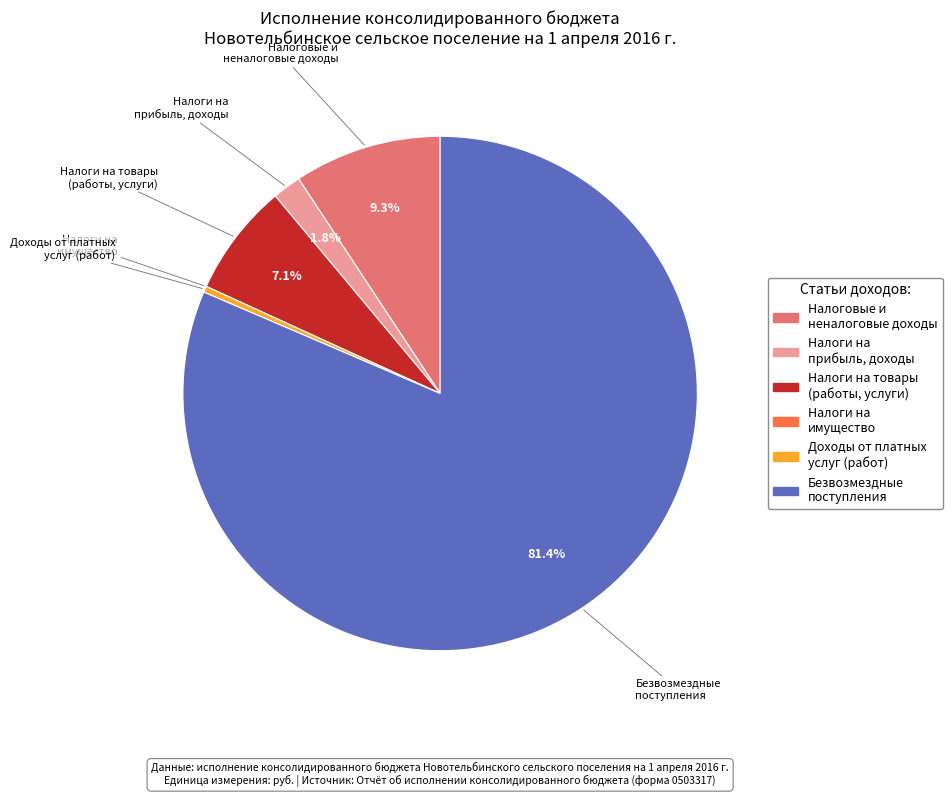

Is there a majority slice in this chart?

Yes